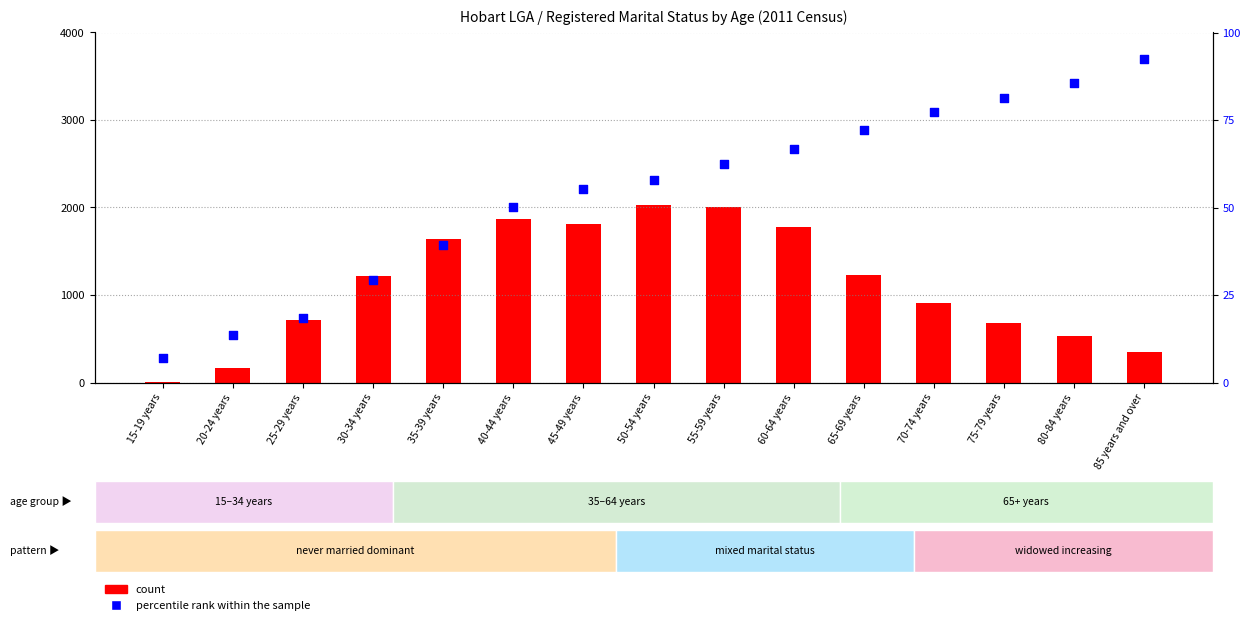

What are all the series names shown in the legend?

count, percentile rank within the sample